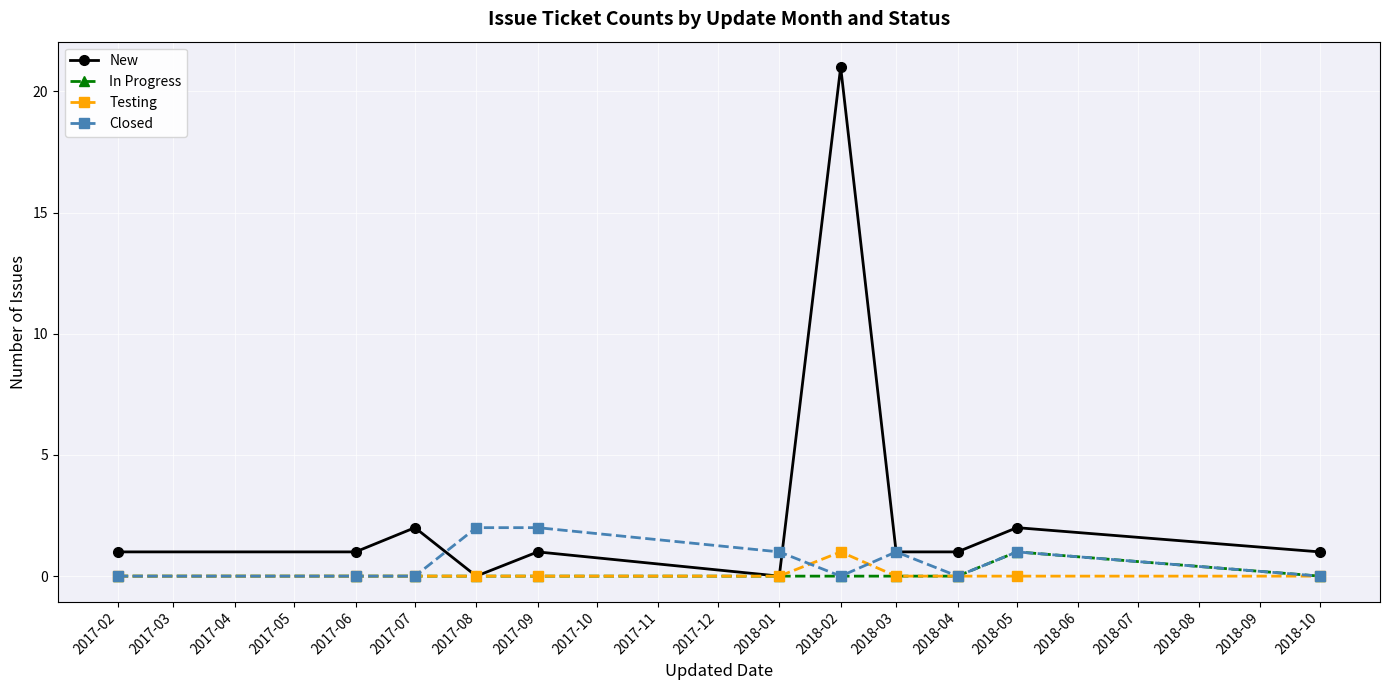

Reading right to left, extract all data points from this chart.

New: 1	2	1	1	21	0	1	0	2	1	1
In Progress: 0	1	0	0	0	0	0	0	0	0	0
Testing: 0	0	0	0	1	0	0	0	0	0	0
Closed: 0	1	0	1	0	1	2	2	0	0	0